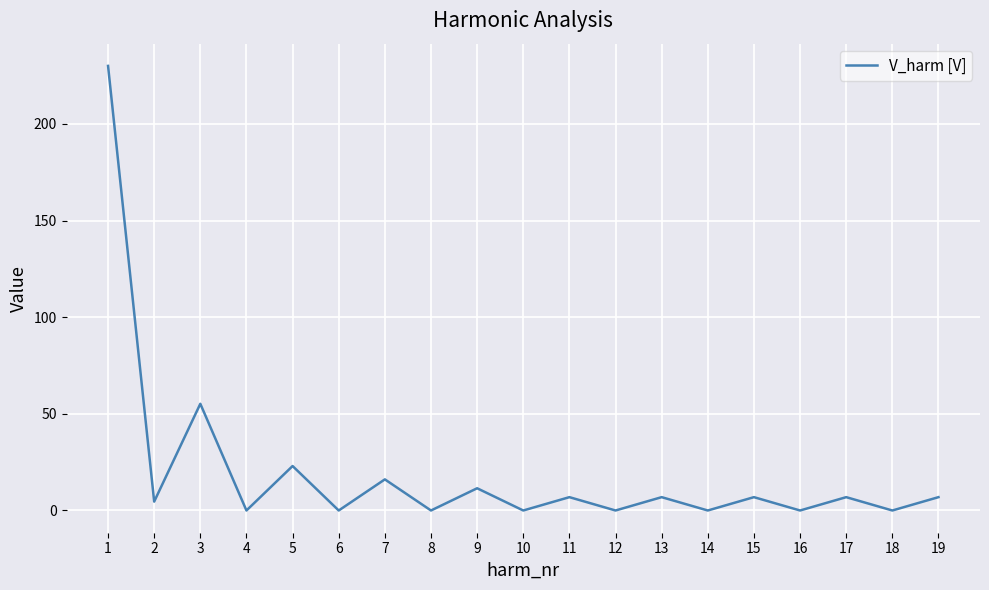

Is it true that the value at 12 is -96.5?

False